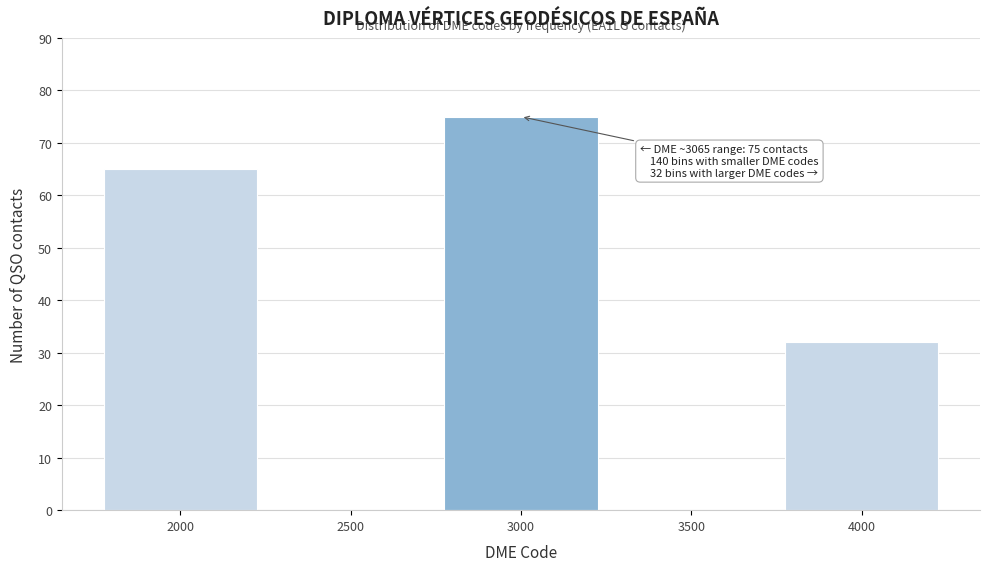

Reading left to right, what are all the values shown in this chart?

2000=65	2500=0	3000=75	3500=0	4000=32